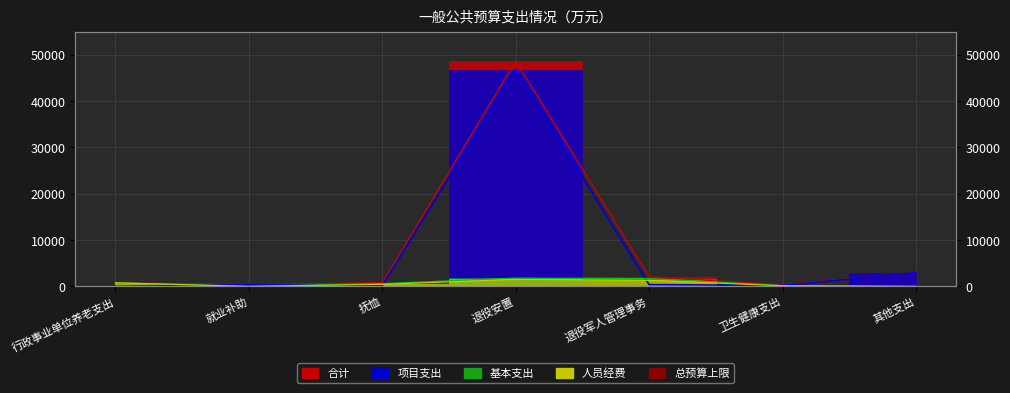

What value does the 项目支出 series have at 退役安置?

46806.0